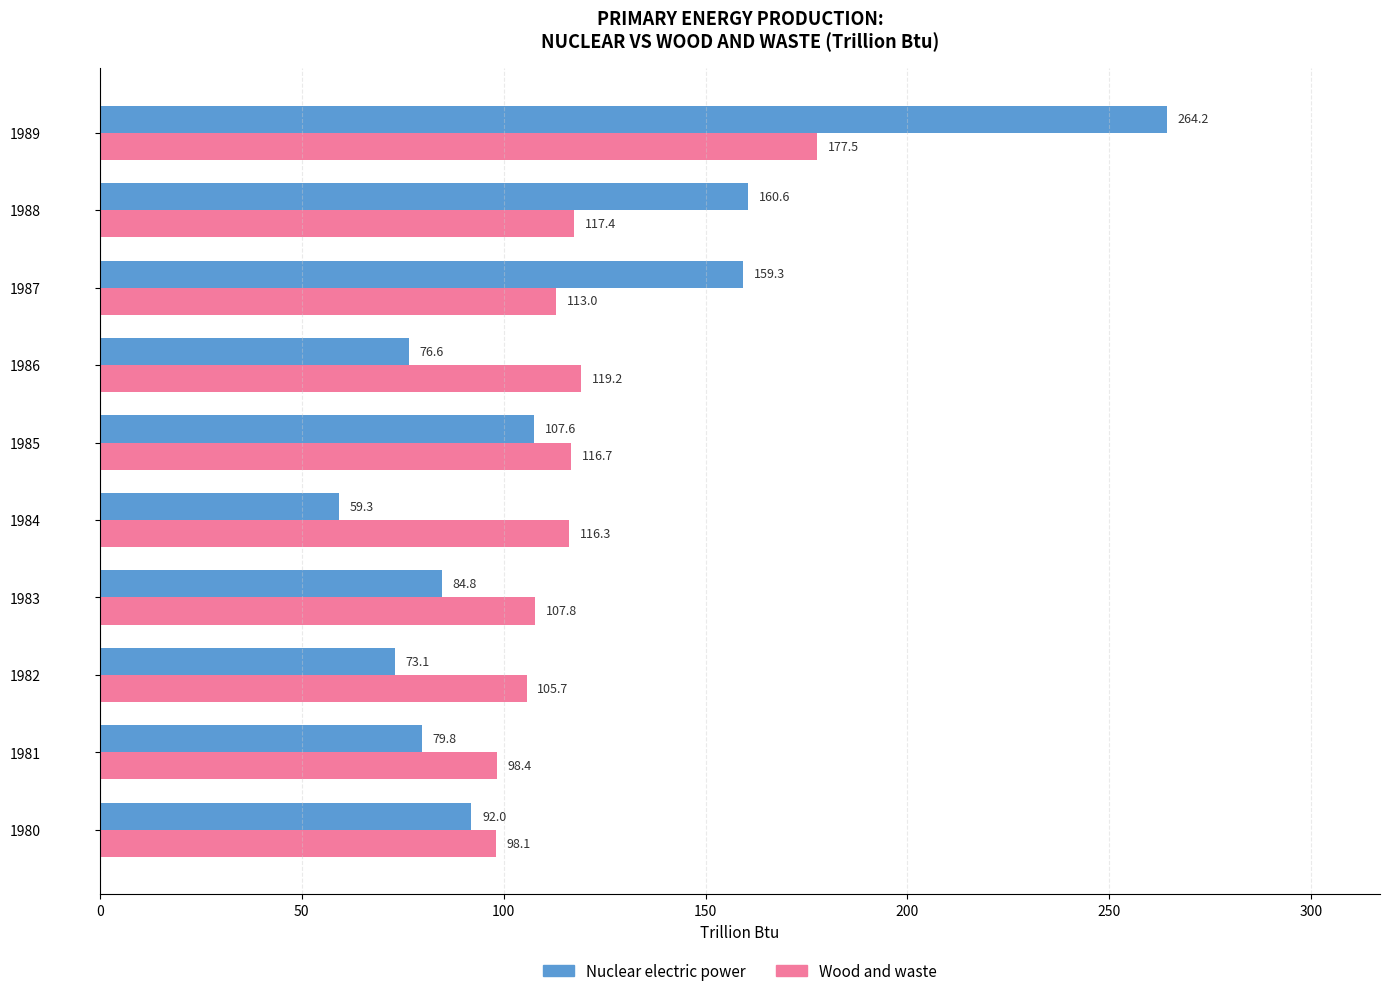

Which series has the largest total across all categories?

Wood and waste